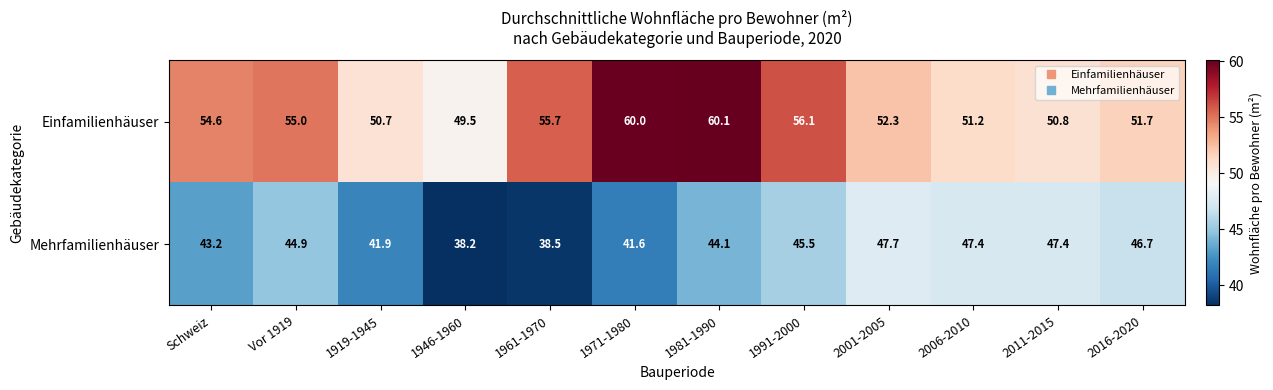

What is the approximate value of Mehrfamilienhäuser at 2006-2010?

47.4